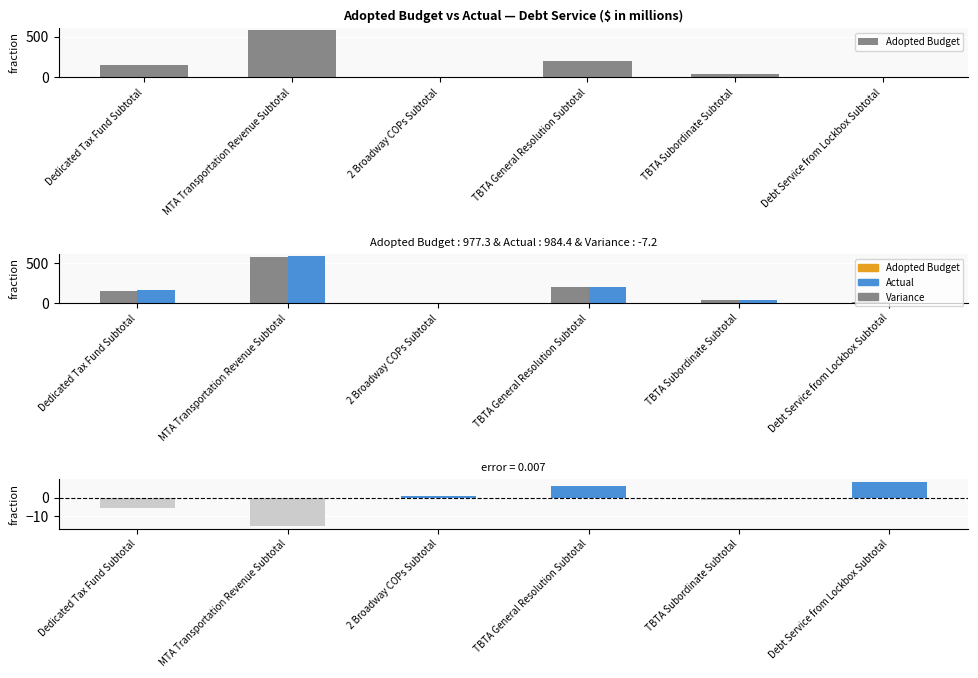

Rank the series by their maximum value, from lowest to highest.

Variance, Adopted Budget, Actual